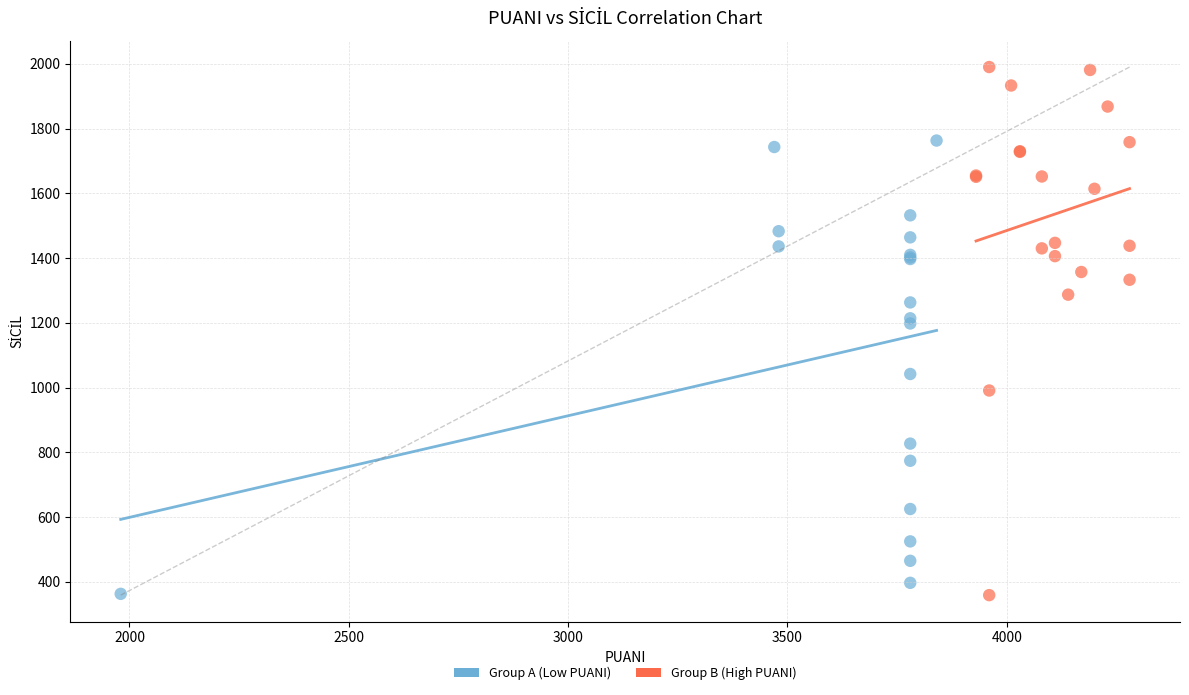

Which series has the largest Y range (max minus min)?

Group B (High PUANI)